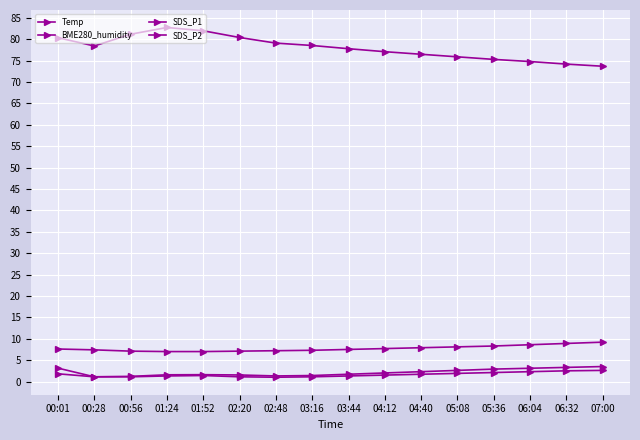

How many distinct data groups are displayed?

4